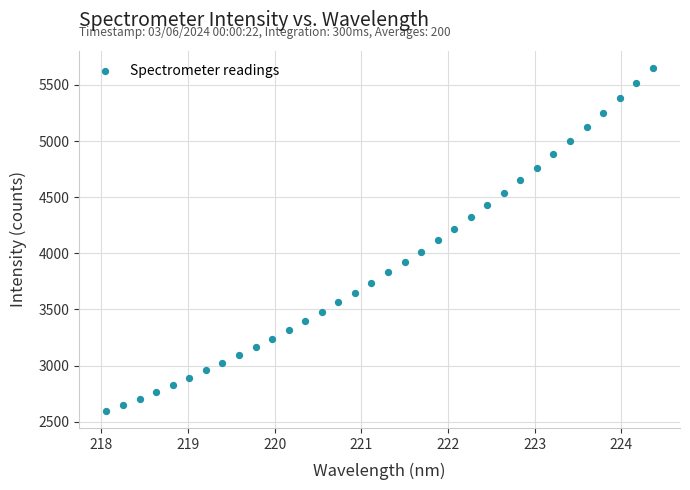

What is the range of Y values (max minus min)?

3051.6